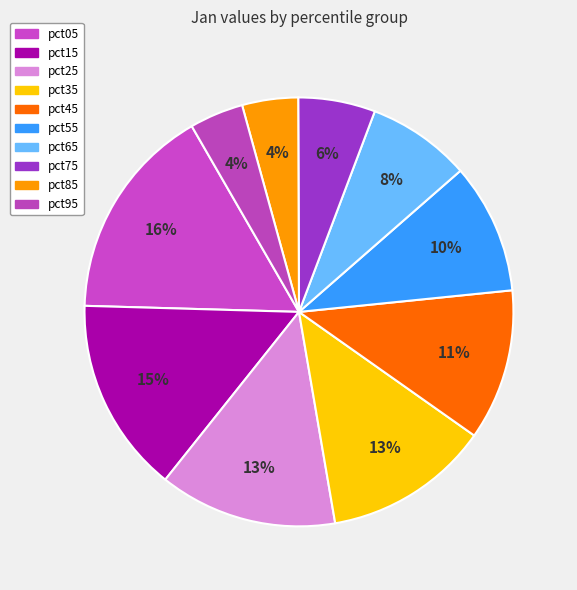

What percentage is the pct35 slice, to the nearest percent?

13%